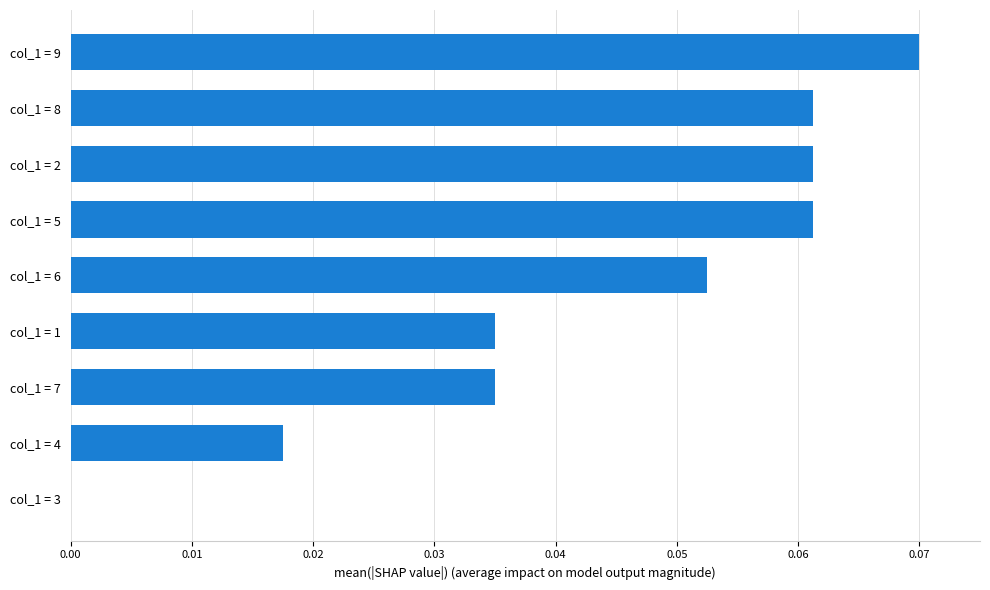

True or false: the data shows 0.0 at col_1 = 7.

True